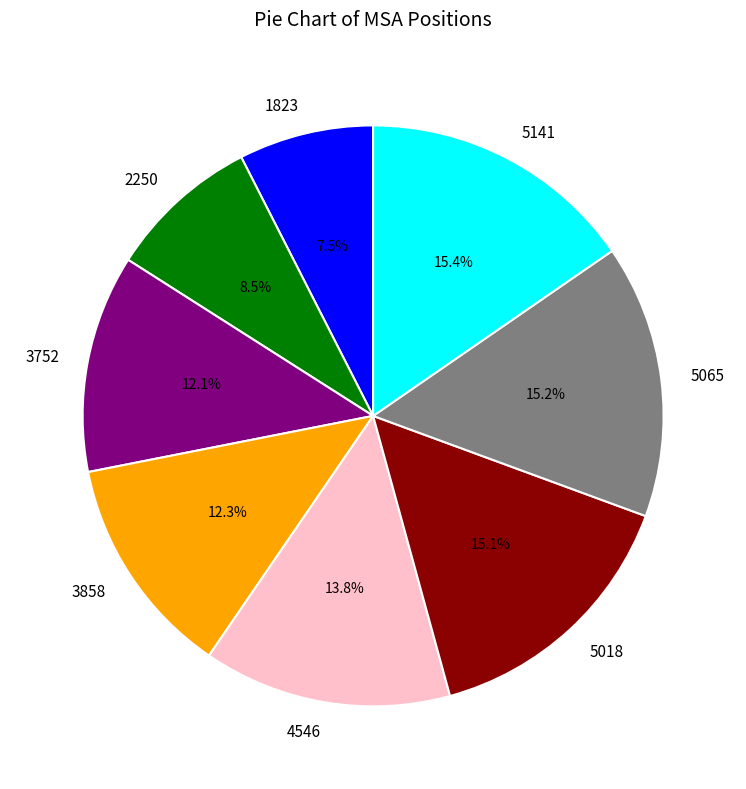

To the nearest percent, what is the combined percentage of 5141 and 1823?

23%